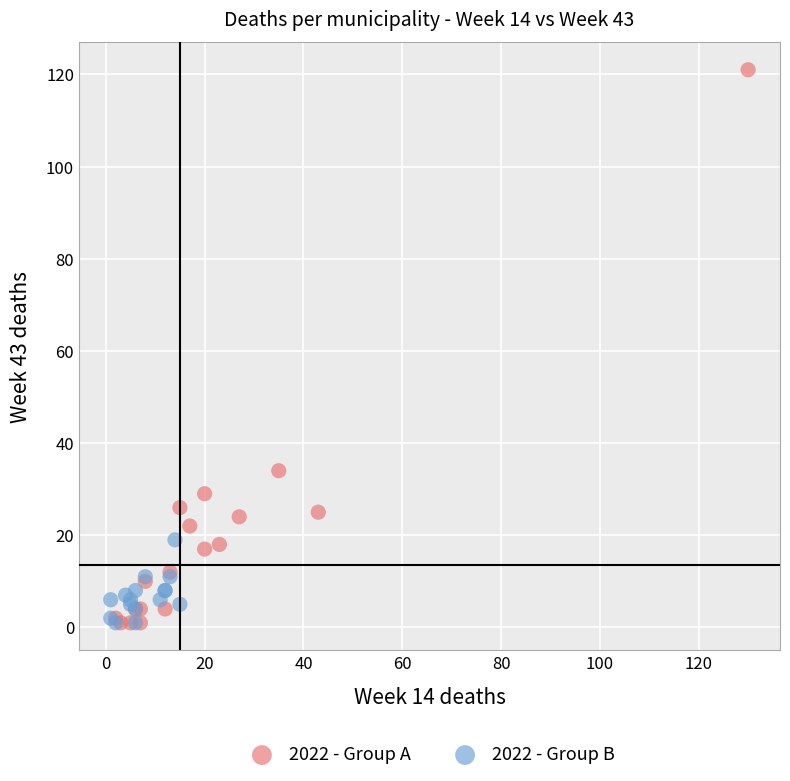

Which series has the largest Y range (max minus min)?

2022 - Group A